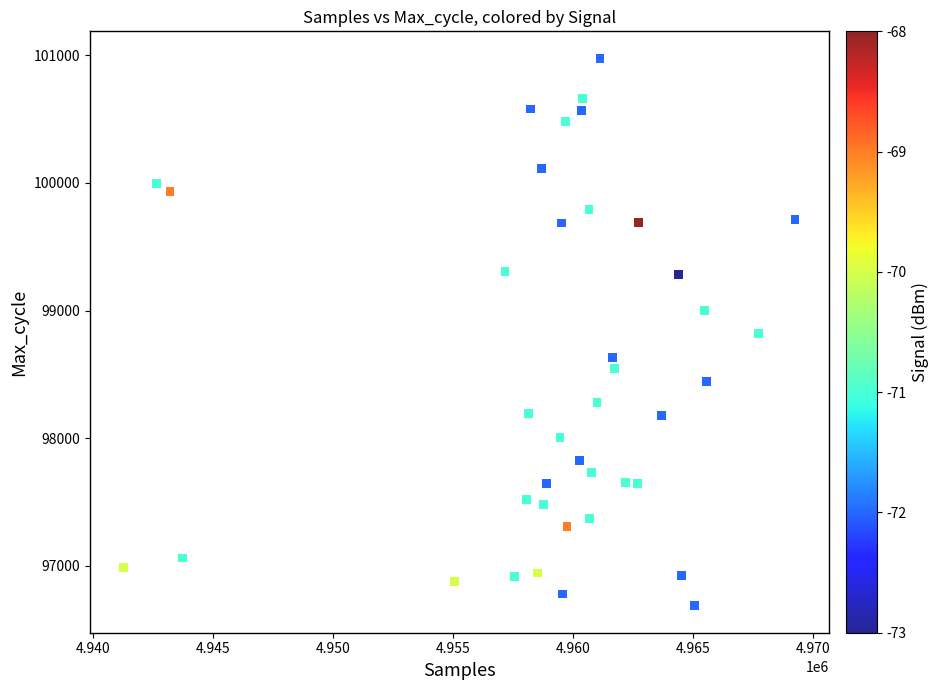

What is the range of Y values (max minus min)?

4285